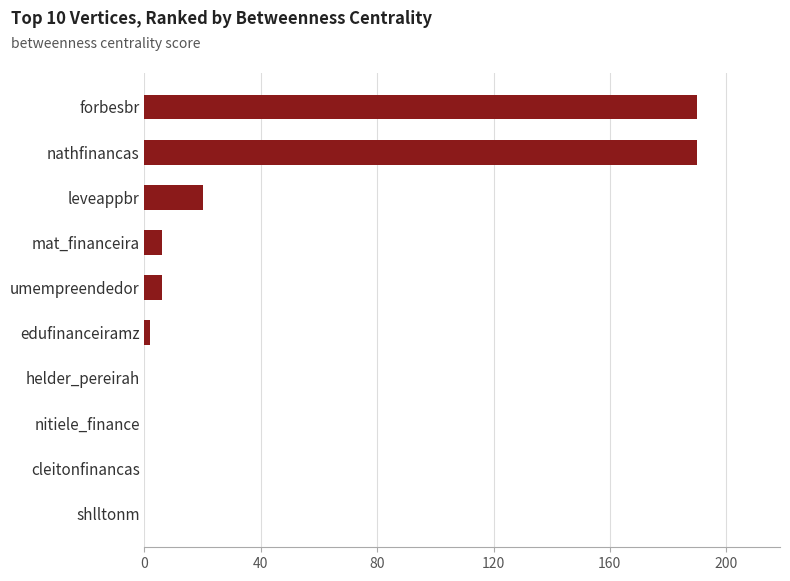

The chart shows a value of 0 at shlltonm. True or false?

True